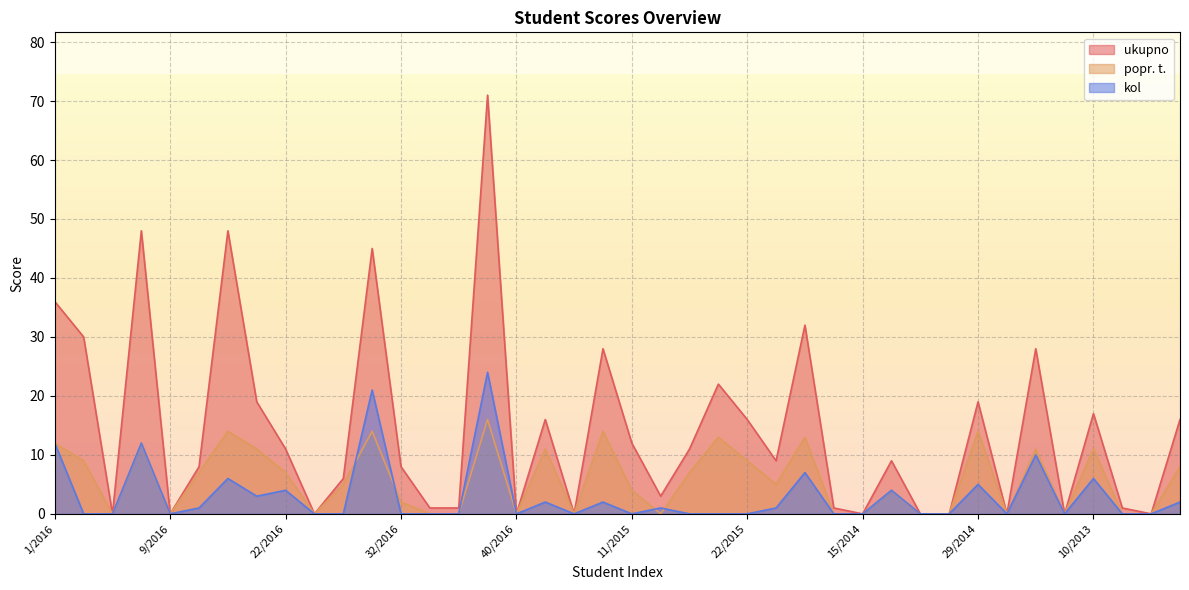

At which label does popr. t. first exceed 5?

1/2016